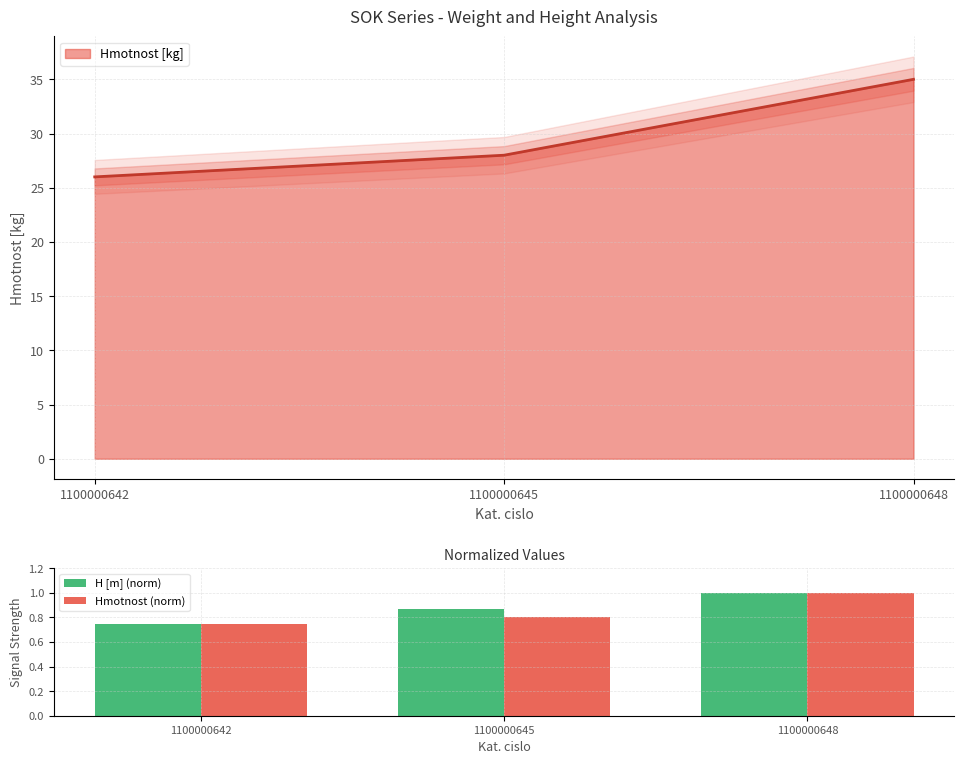

How many series are shown in this chart?

2